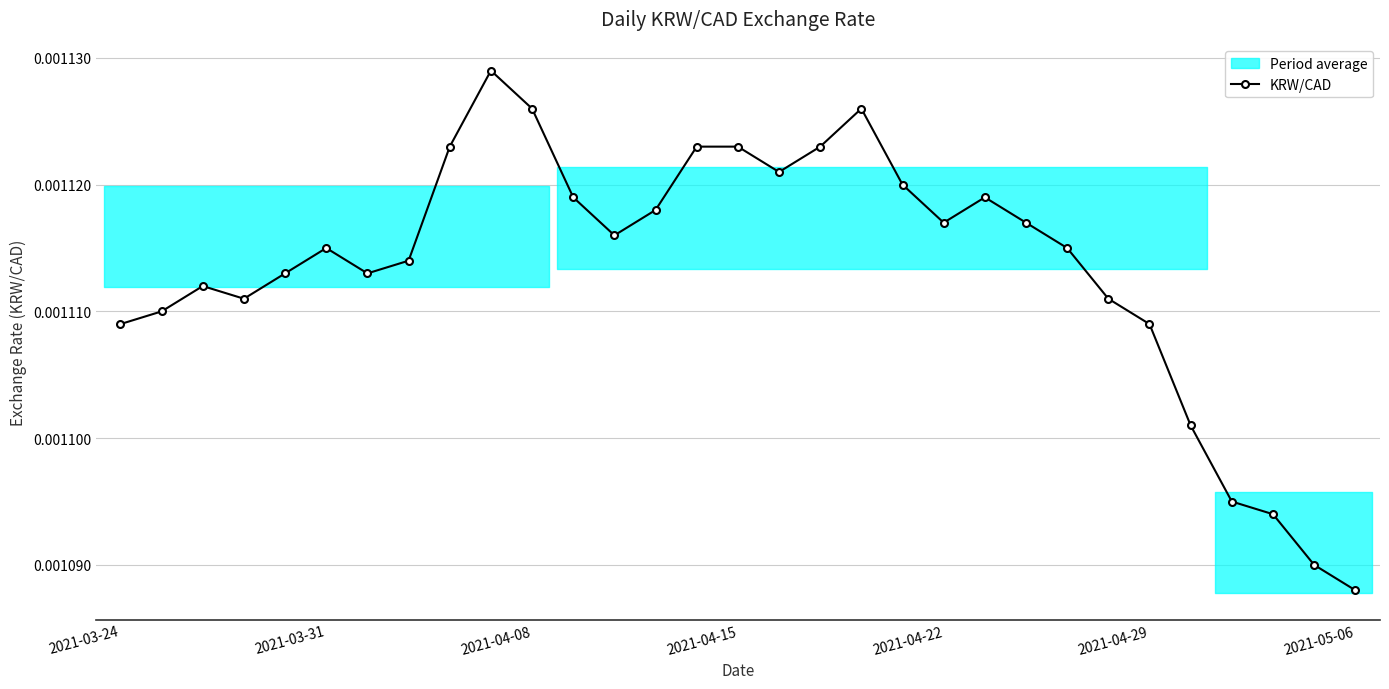

How many interior local valleys does the KRW/CAD series have?

5